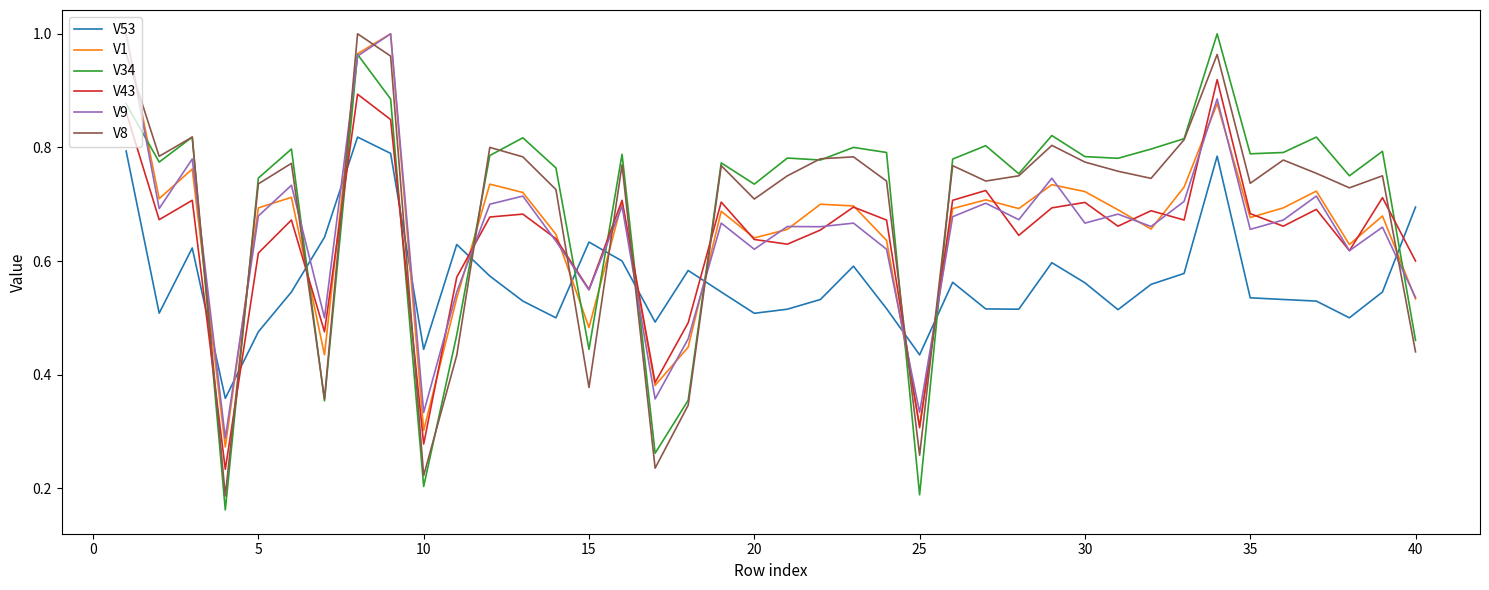

In V1, how many points are lower than both neighbors (excluding endpoints)?

12